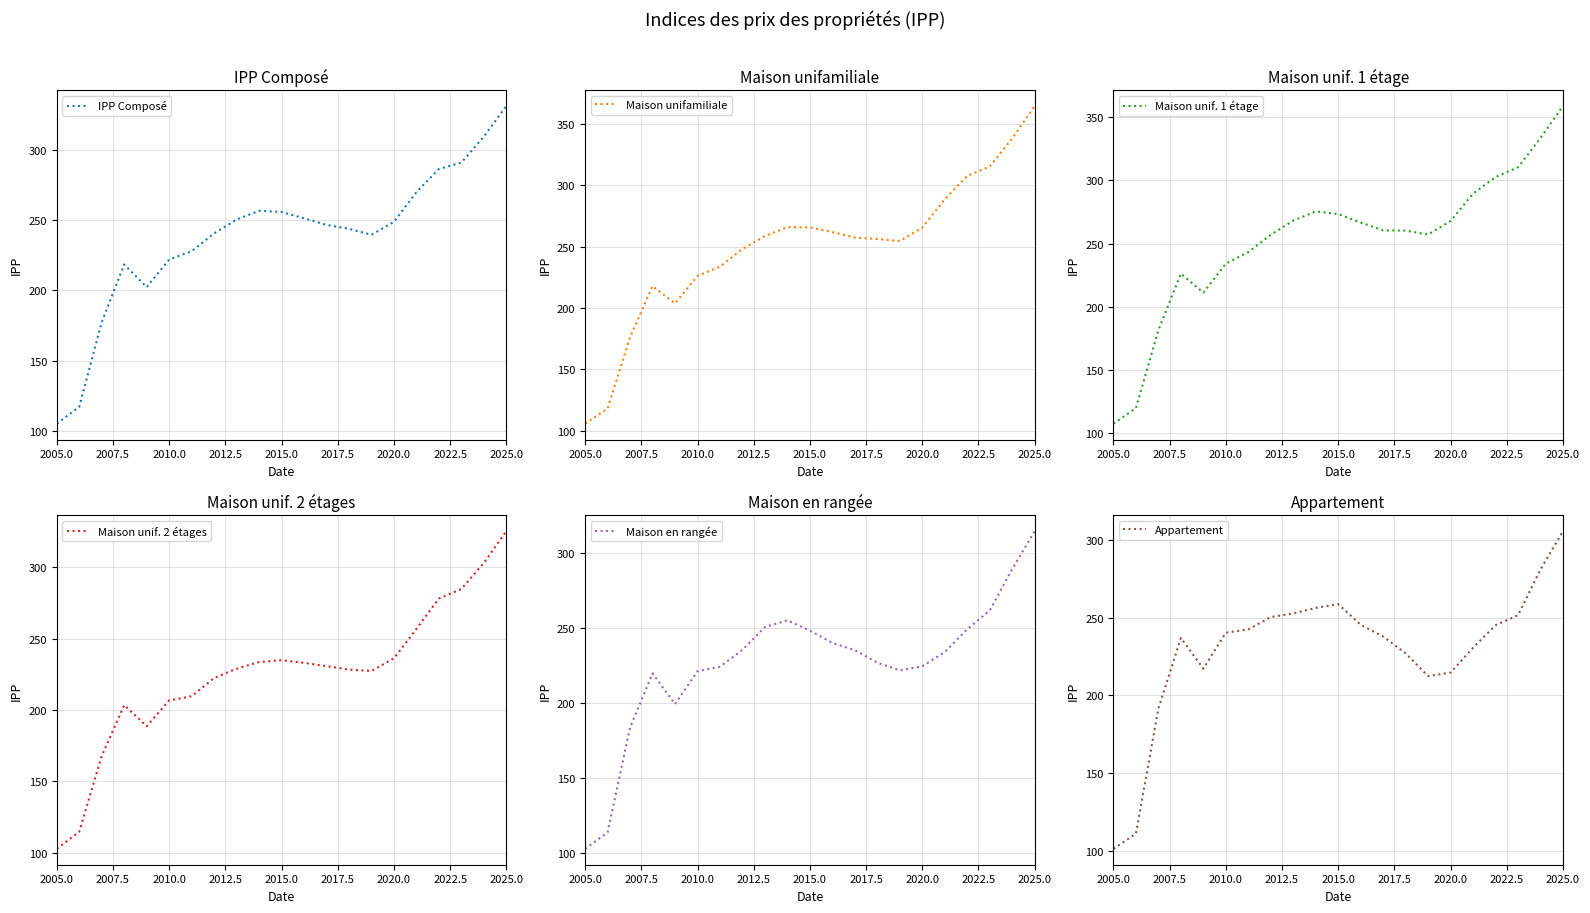

How many values in the Maison unif. 1 étage series are below 260?

9